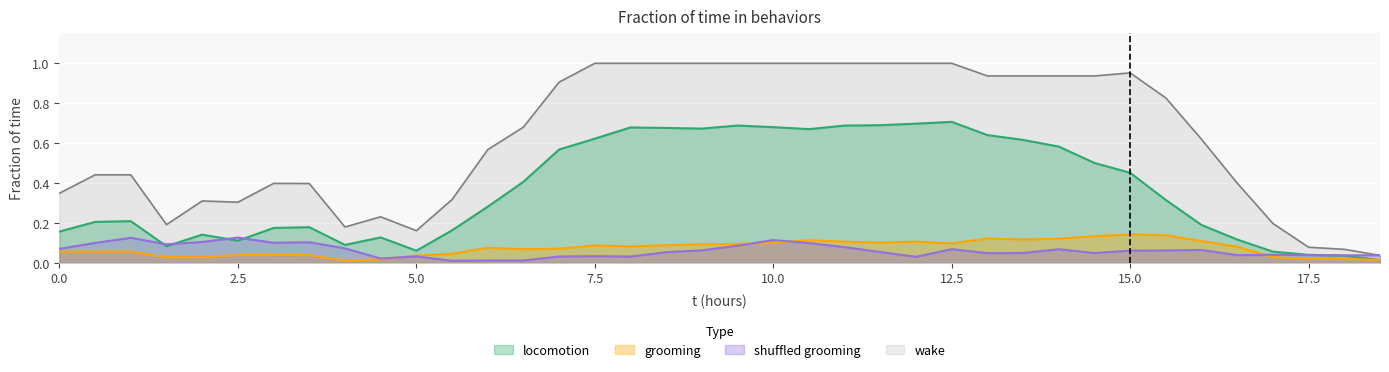

True or false: grooming has a value of 0.0 at 18.0.

False